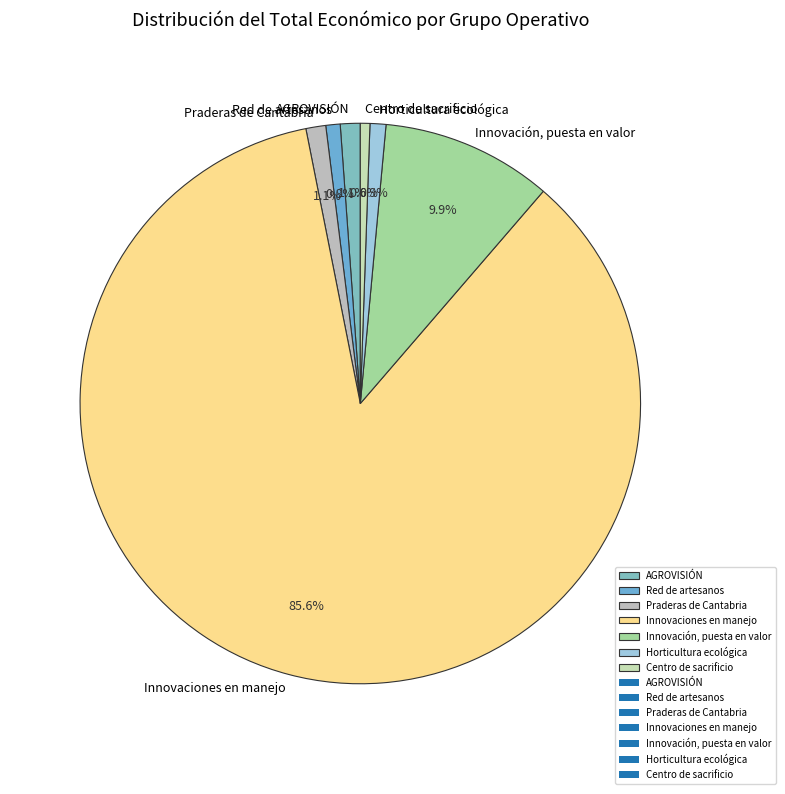

Which category has the biggest portion of the pie?

Innovaciones en manejo